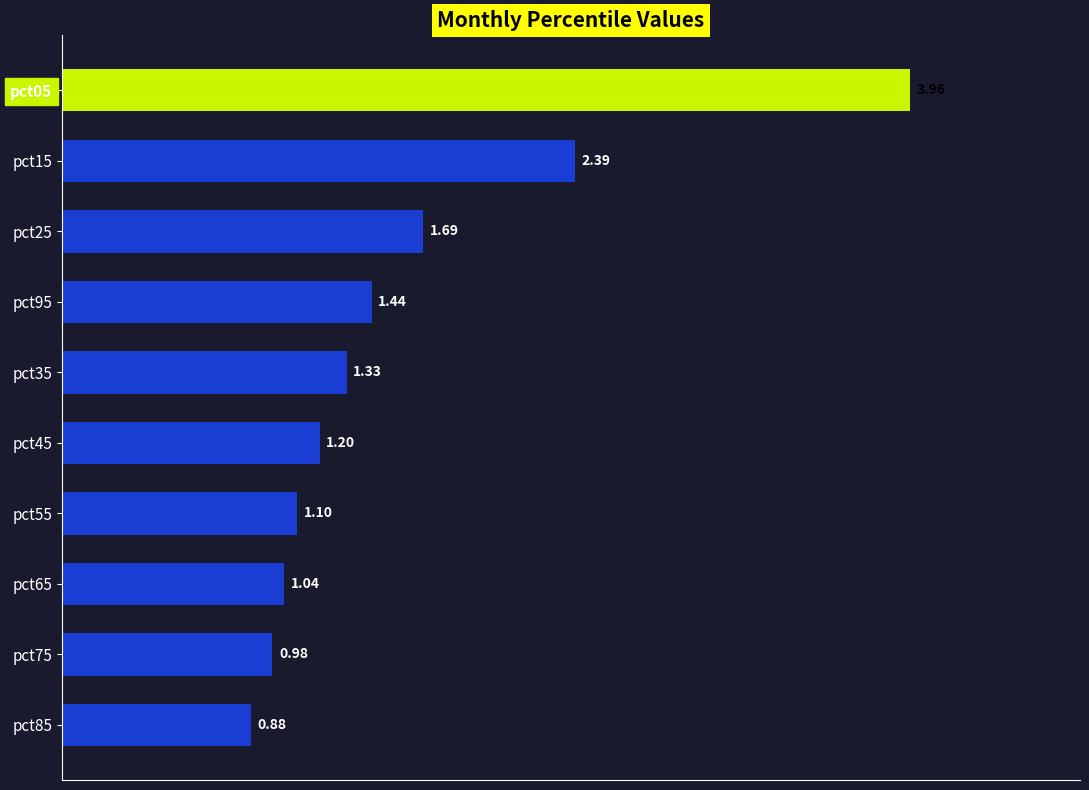

Rank the categories by value from highest to lowest.

pct05, pct15, pct25, pct95, pct35, pct45, pct55, pct65, pct75, pct85